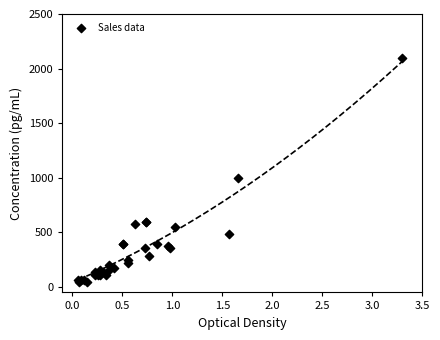

What Y value in the scatter plot is closest to 1072?

994.7